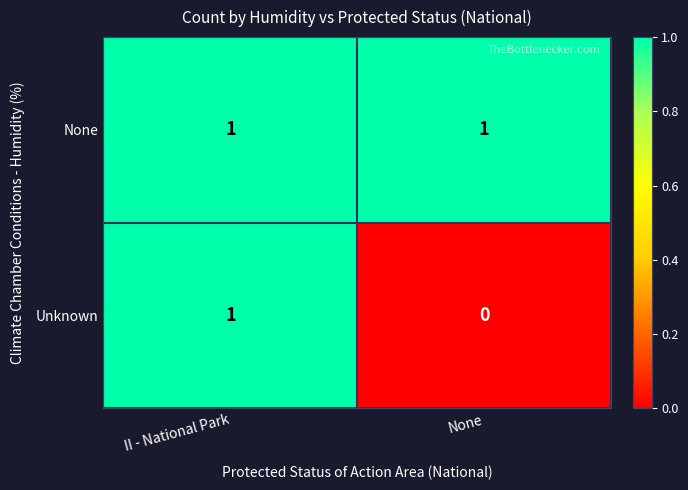

Which series has the largest total across all categories?

None